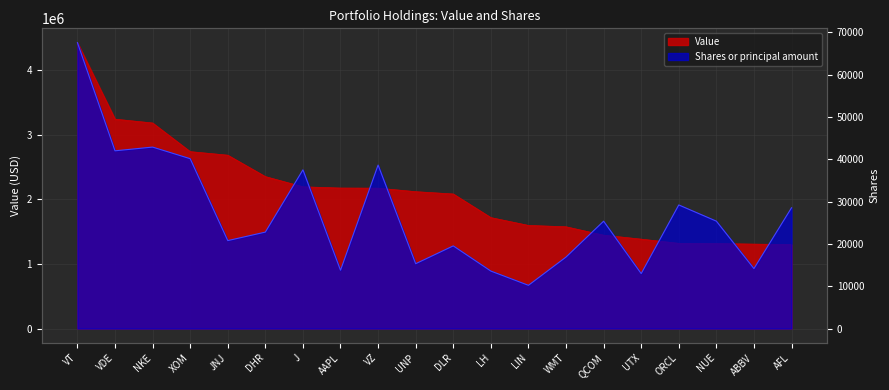

Which series has the widest spread of values?

Value